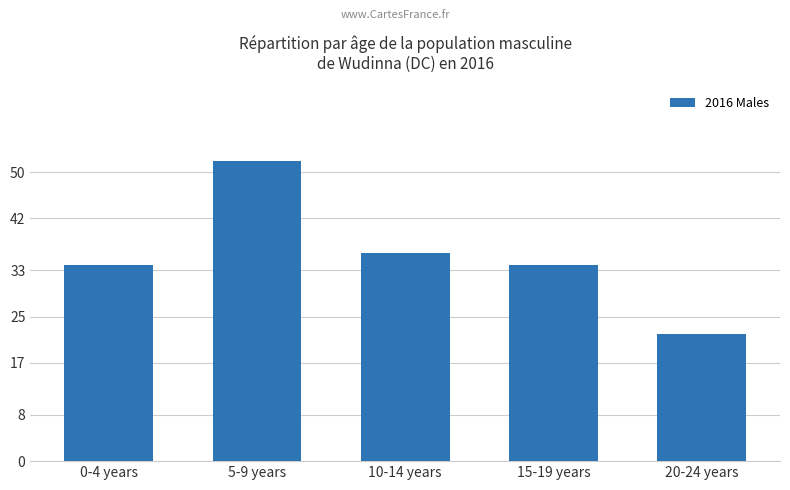

Between 10-14 years and 20-24 years, which is larger?

10-14 years